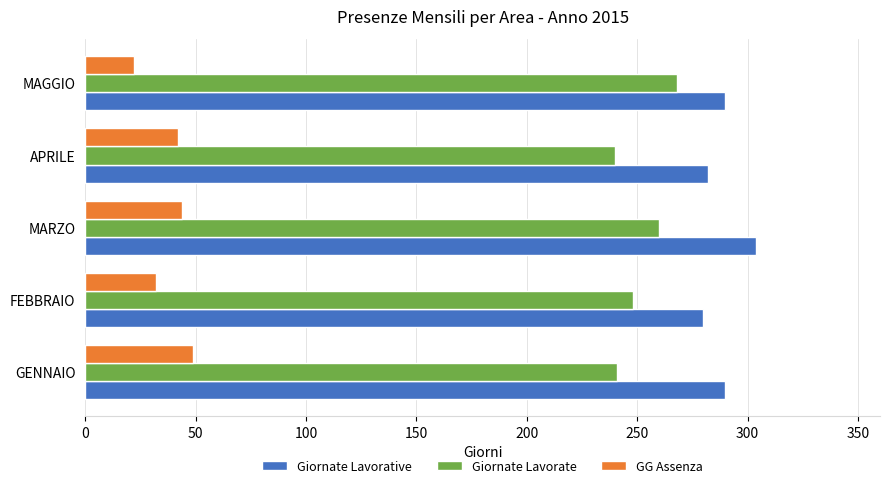

List the series in order of their peak value, highest first.

Giornate Lavorative, Giornate Lavorate, GG Assenza